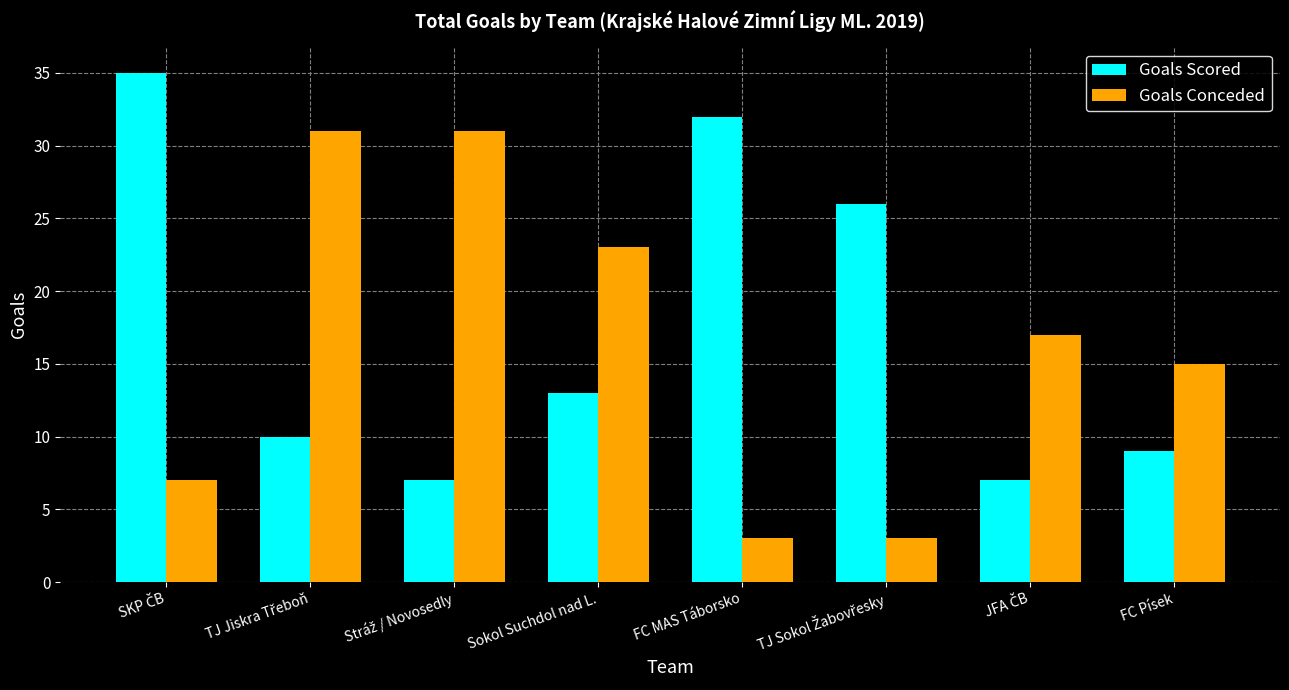

At how many categories does at least one series exceed 24?

5